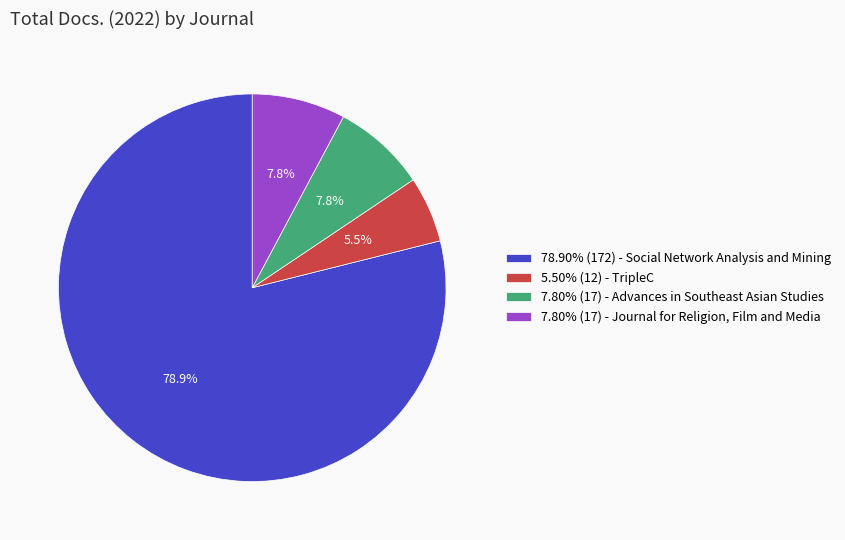

Is there any slice that represents more than half of the pie?

Yes